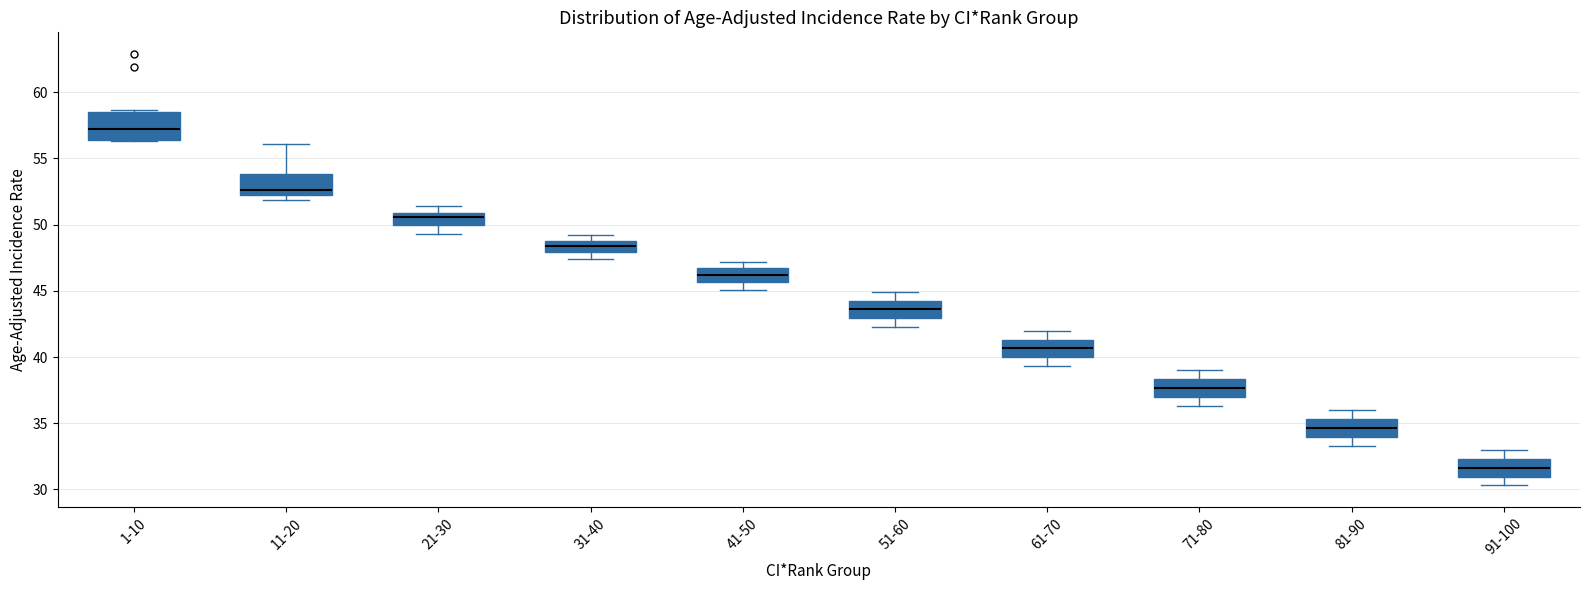

Reading left to right, transcribe this box plot: for each box, give where its median line is, the range the box spans, and where its two whiskers end, as read against the y-axis. The values are not printed on the chart, so give them approximately, as read against the axis.

1-10: median 57.5, box 56.5 to 58.5, whiskers 56.5 to 58.5 (just above the box's upper edge)
11-20: median 52.5, box 52.0 to 54.0, whiskers 52.0 (just below the box's lower edge) to 56.0
21-30: median 50.5, box 50.0 to 51.0, whiskers 49.5 to 51.5
31-40: median 48.5, box 48.0 to 49.0, whiskers 47.5 to 49.0 (above the box's upper edge)
41-50: median 46.0, box 45.5 to 46.5, whiskers 45.0 to 47.0
51-60: median 43.5, box 43.0 to 44.0, whiskers 42.5 to 45.0
61-70: median 40.5, box 40.0 to 41.5, whiskers 39.5 to 42.0
71-80: median 37.5, box 37.0 to 38.5, whiskers 36.5 to 39.0
81-90: median 34.5, box 34.0 to 35.5, whiskers 33.5 to 36.0
91-100: median 31.5, box 31.0 to 32.5, whiskers 30.5 to 33.0